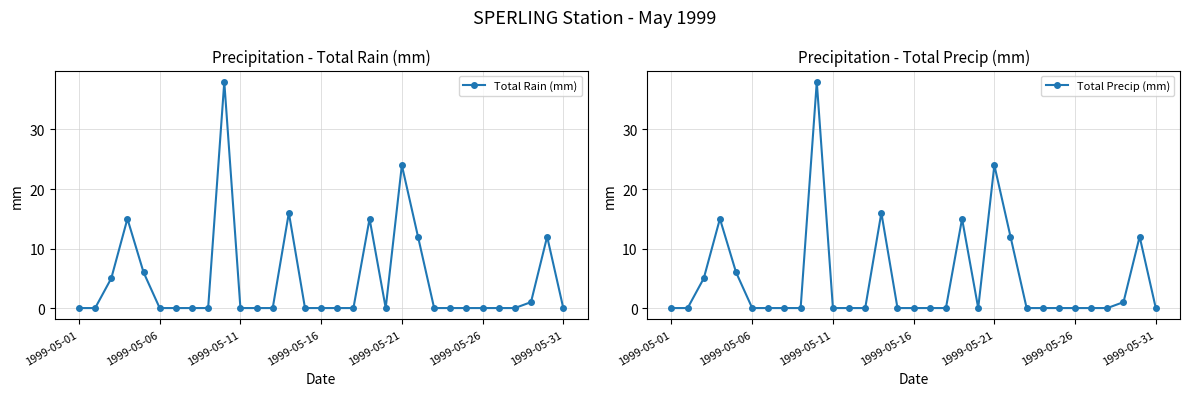

Count the number of categories in the chart.

31